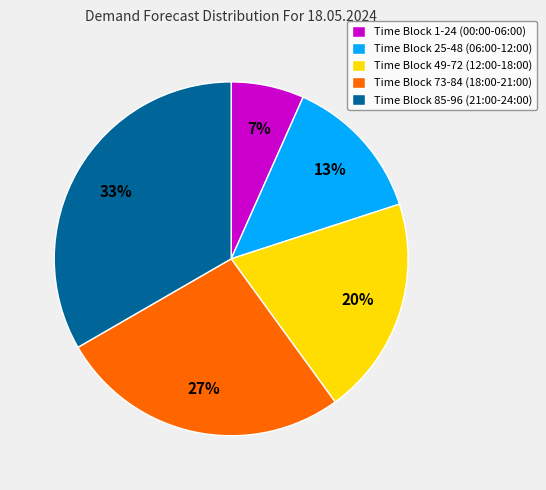

To the nearest percent, what portion does Time Block 73-84 (18:00-21:00) represent?

27%